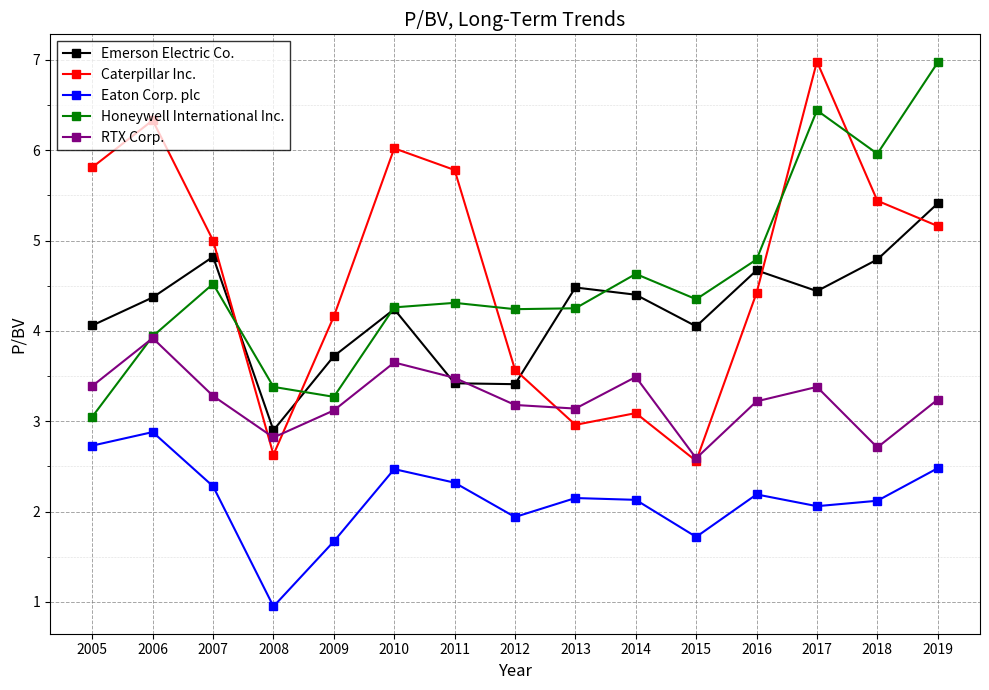

How many intersections are there between RTX Corp. and Honeywell International Inc.?

1